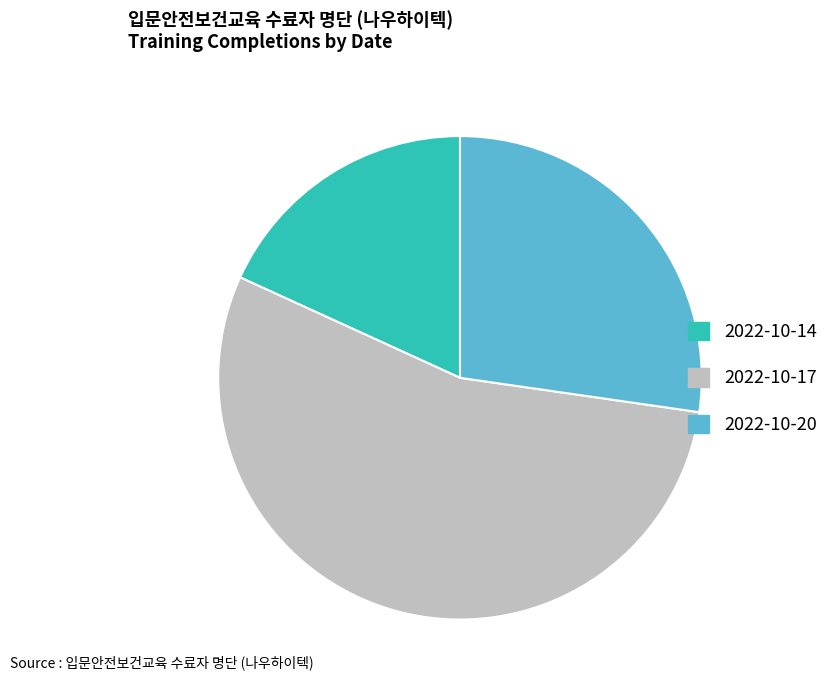

Combined, do 2022-10-14 and 2022-10-20 account for over 50%?

No